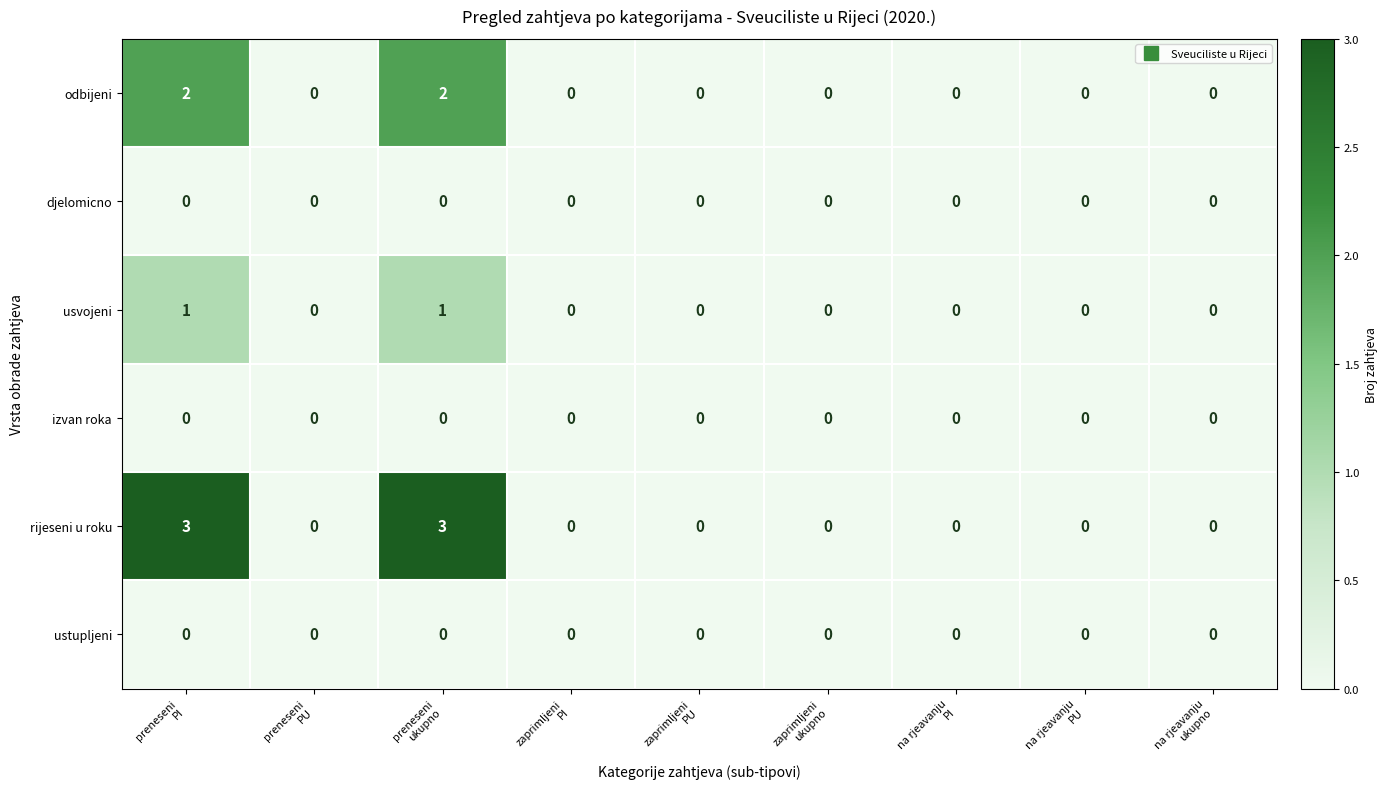

Which series has the widest spread of values?

rijeseni u roku